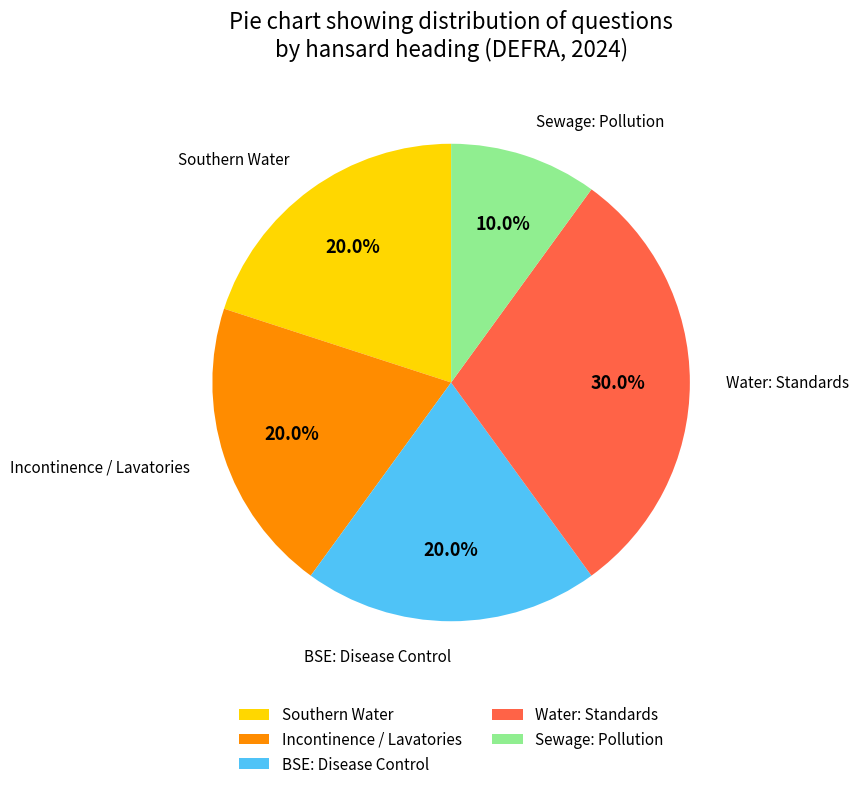

Count the number of slices in the pie.

5